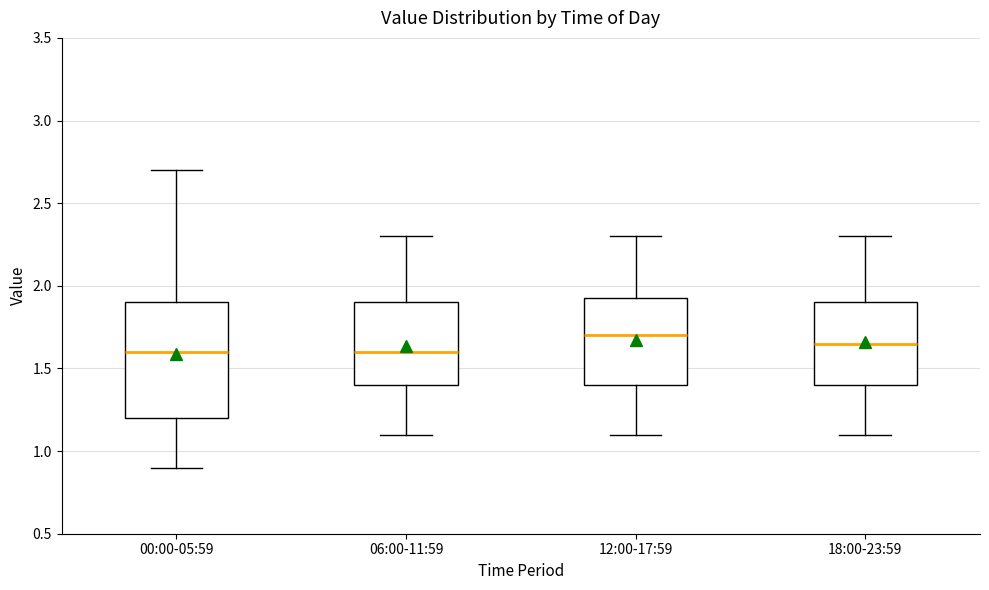

Where does the upper whisker of the box for 00:00-05:59 end on the y-axis? The values are not printed on the chart, so give them approximately, as read against the axis.

2.70